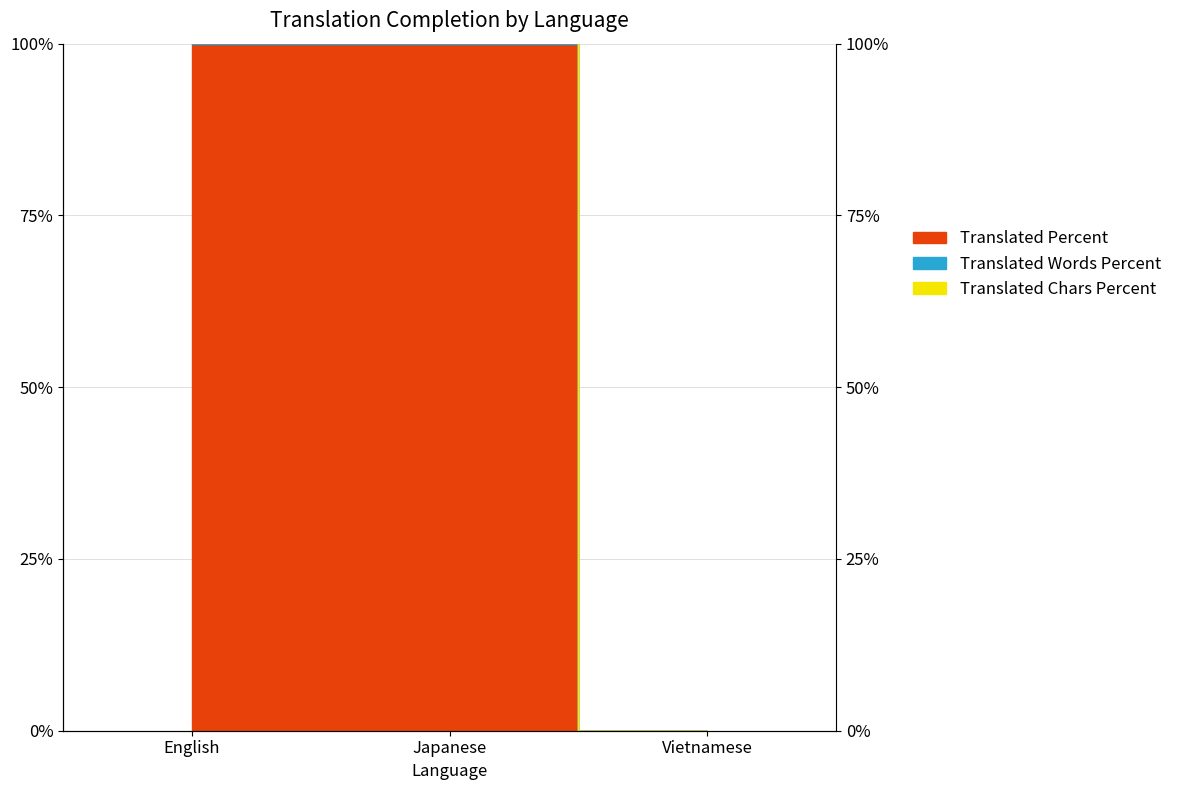

What is the average value of the translated_words_percent series?

133